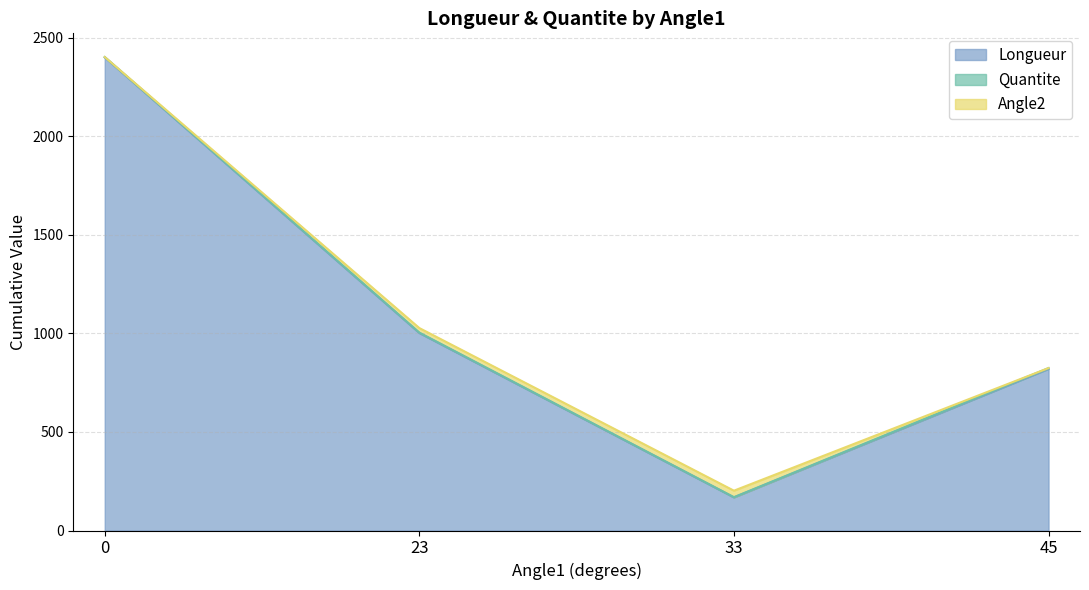

Rank the series at 23 from highest to lowest value.

Longueur, Angle2, Quantite